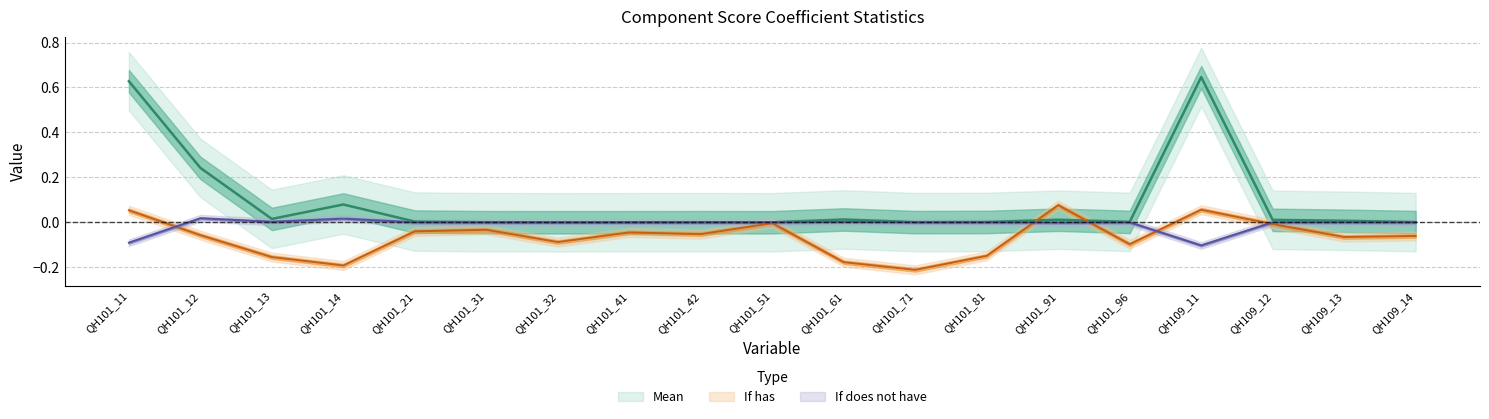

List the series in order of their peak value, lowest first.

If does not have, If has, Mean